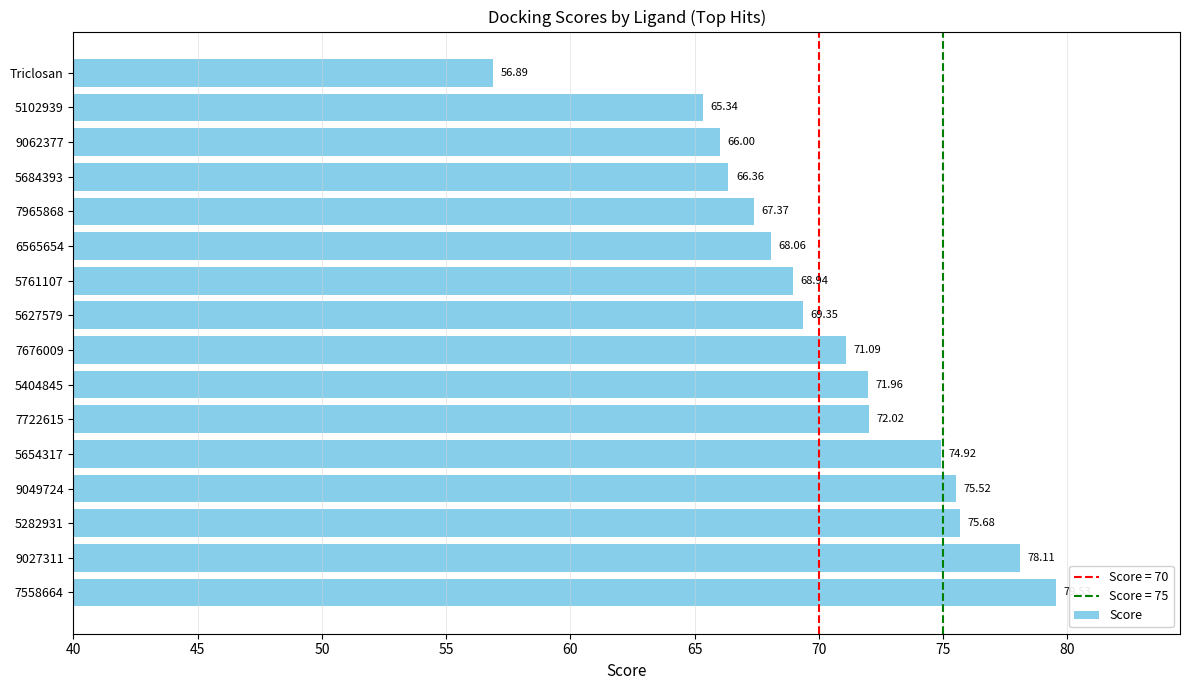

Rank the categories by value from highest to lowest.

7558664, 9027311, 5282931, 9049724, 5654317, 7722615, 5404845, 7676009, 5627579, 5761107, 6565654, 7965868, 5684393, 9062377, 5102939, Triclosan